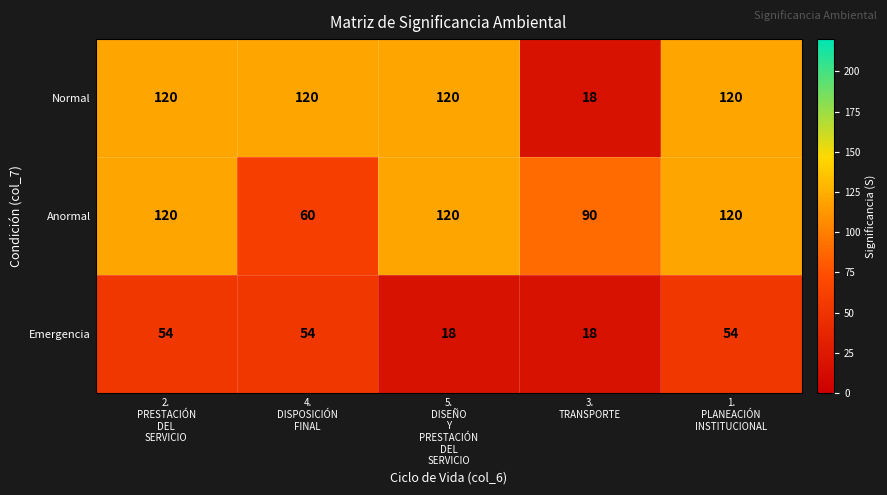

Count the Emergencia values in the range 18 to 54.

5